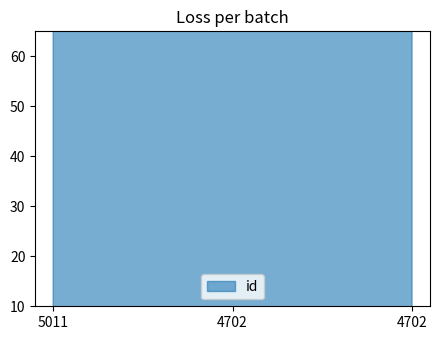

What is the greatest value displayed?

23381